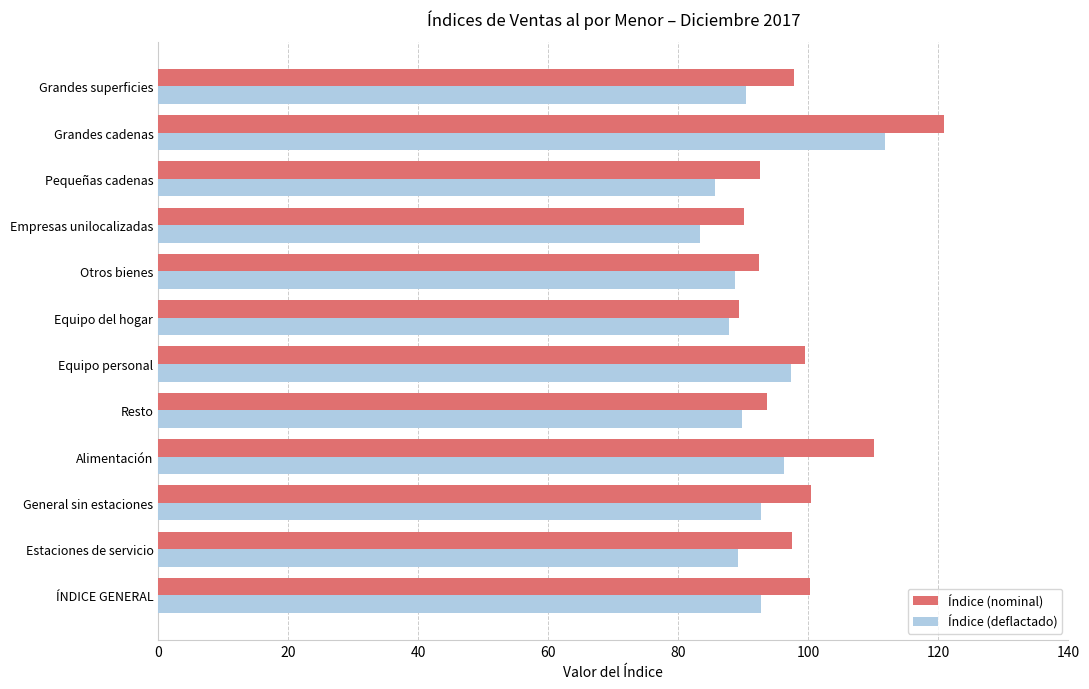

List the series in order of their peak value, highest first.

Índice (nominal), Índice (deflactado)